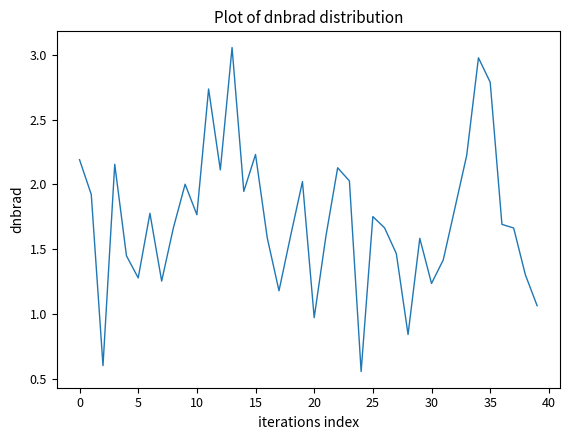

What is the difference between the maximum and minimum values?

2.5